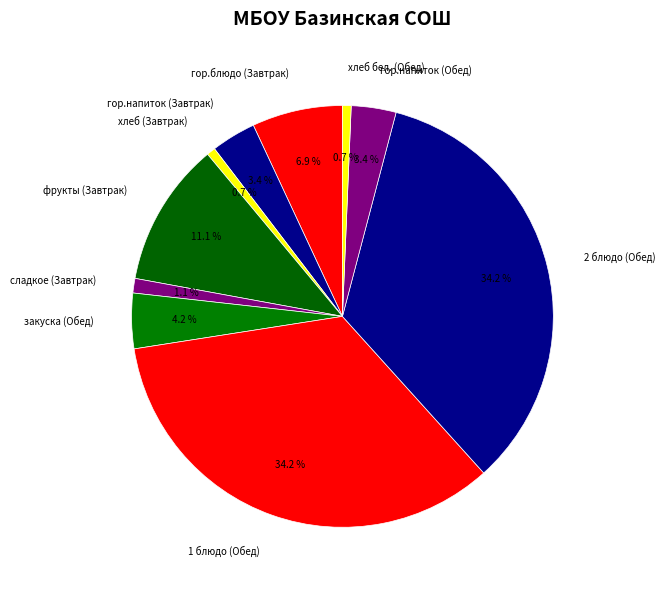

Does сладкое (Завтрак) account for over 50% of the chart?

No